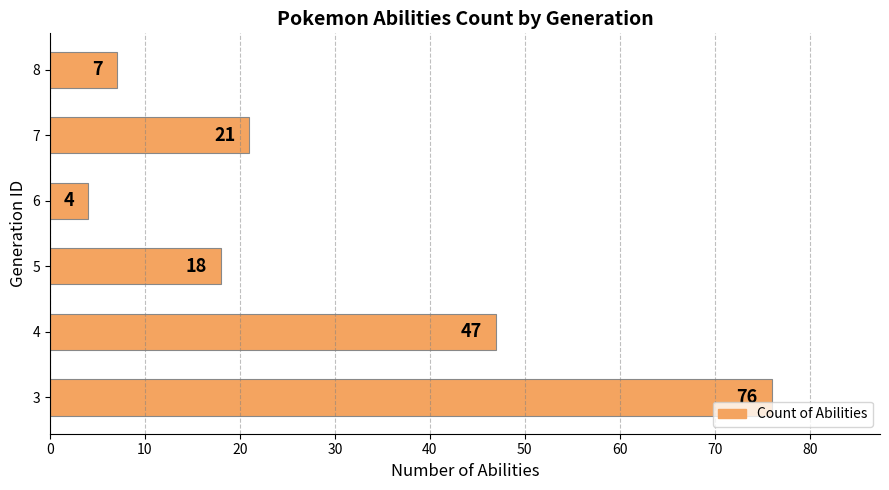

What is the smallest value displayed?

4